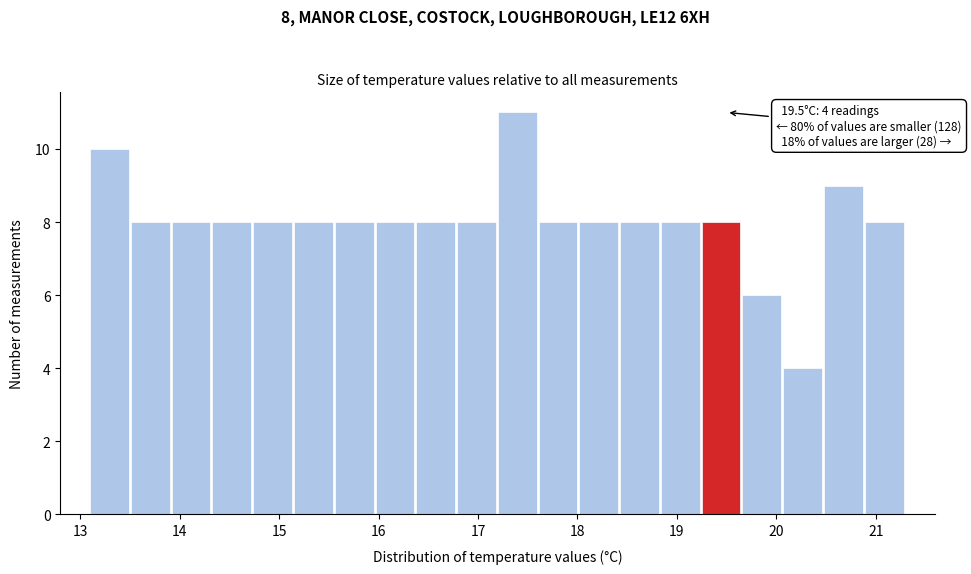

Over which range of the x-axis is the bar tallest?

17.20 to 17.61